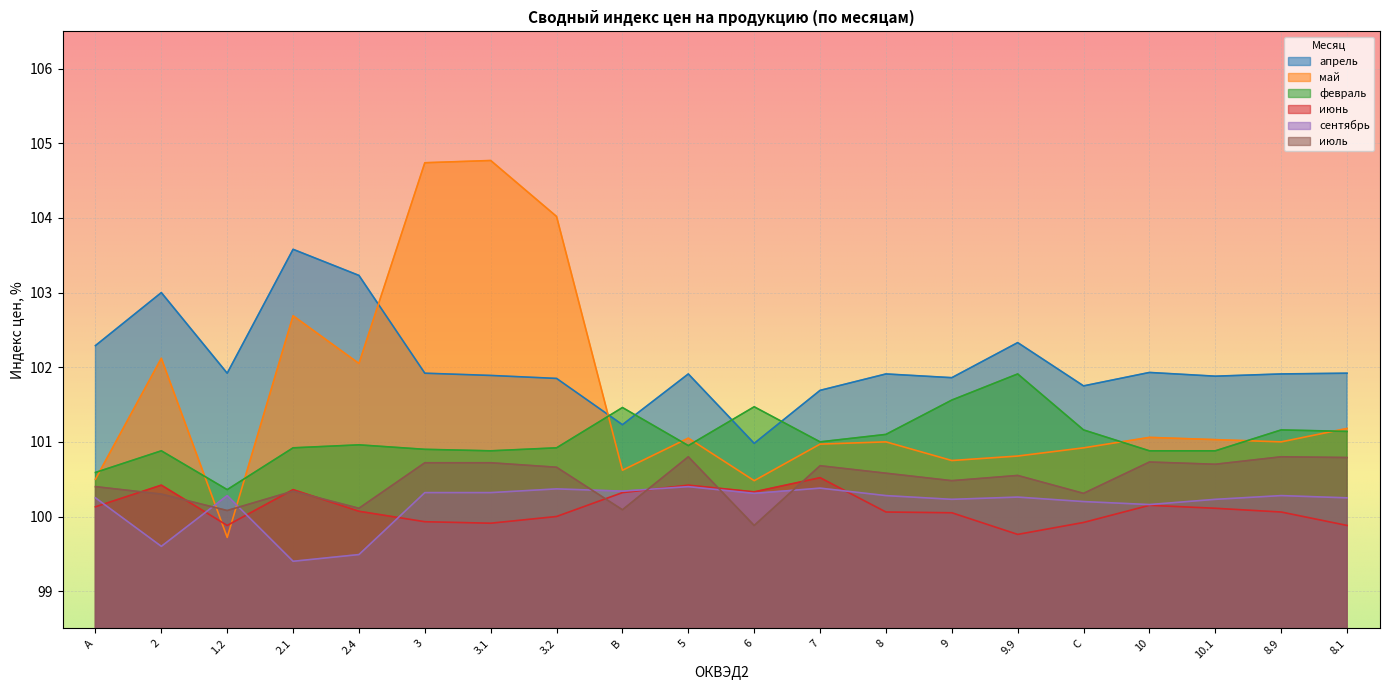

How many distinct data groups are displayed?

6